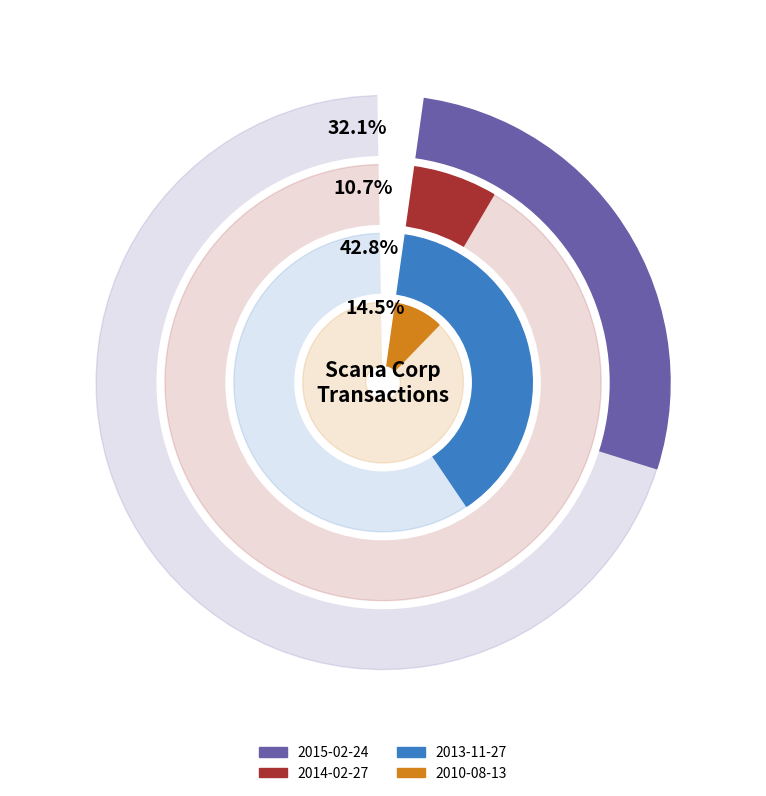

Does any single category account for the majority?

No